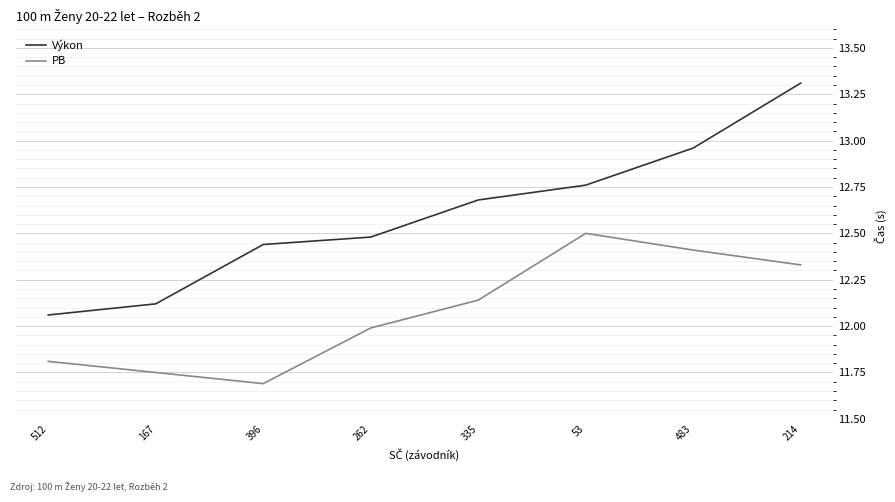

At which category is the sum across all series the highest?

214